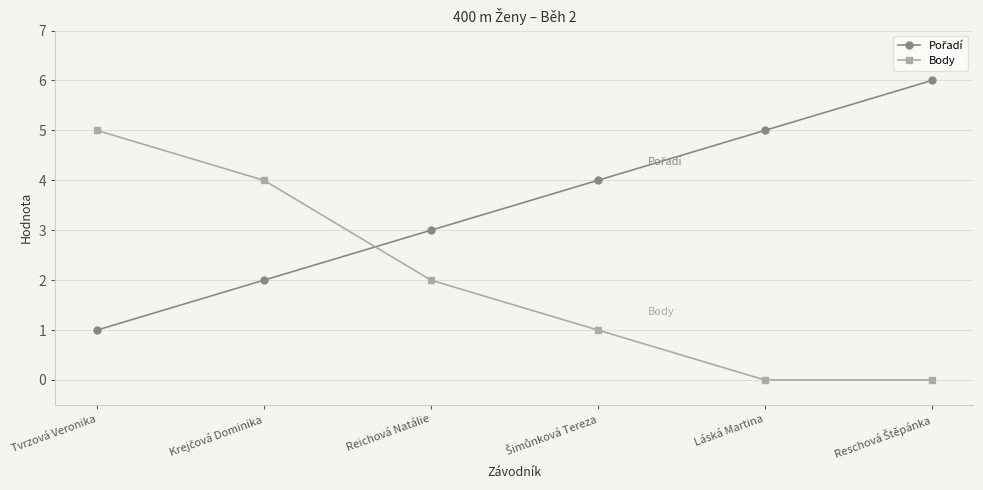

What is the label of the 3rd point from the left?

Reichová Natálie